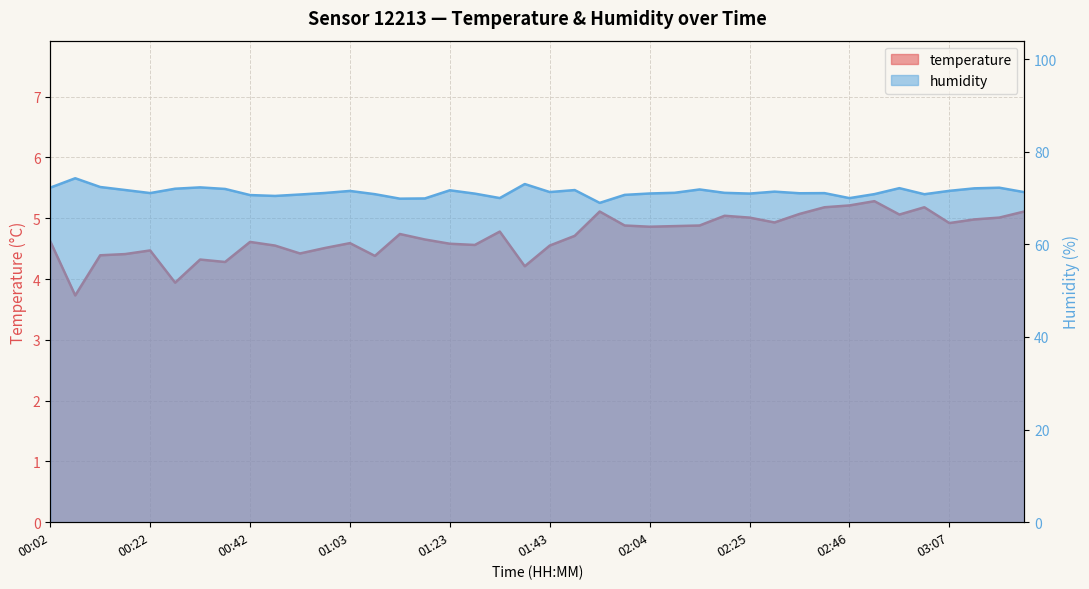

Which series has the largest total across all categories?

humidity